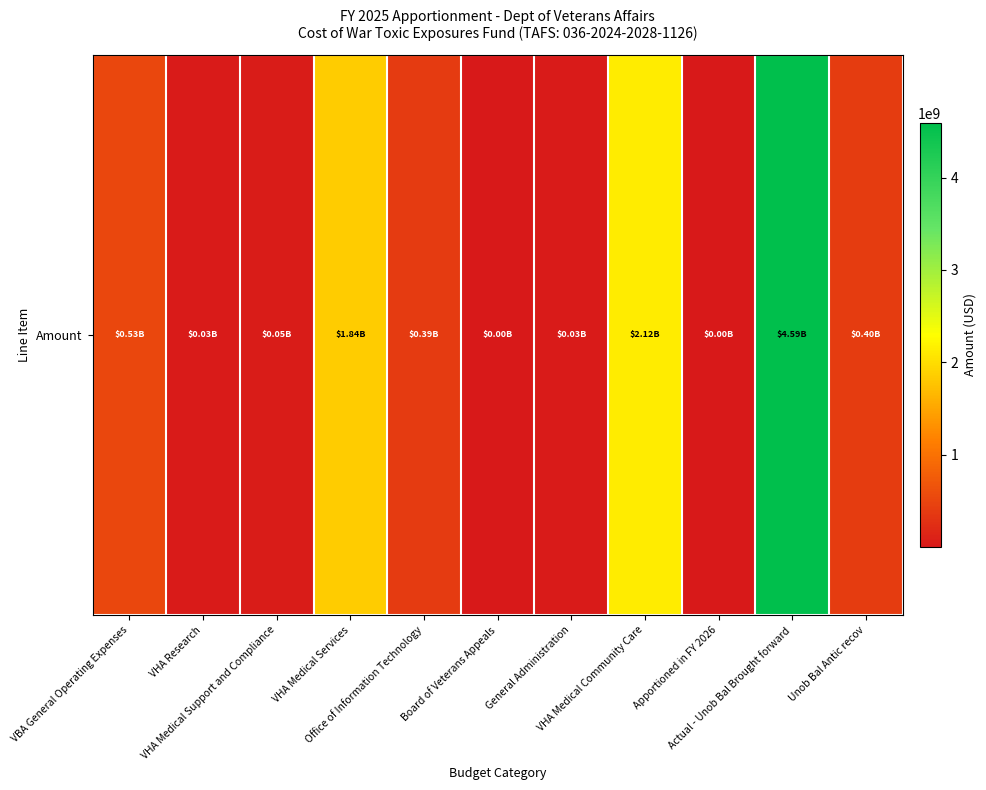

Read the value at VBA General Operating Expenses.

529084142